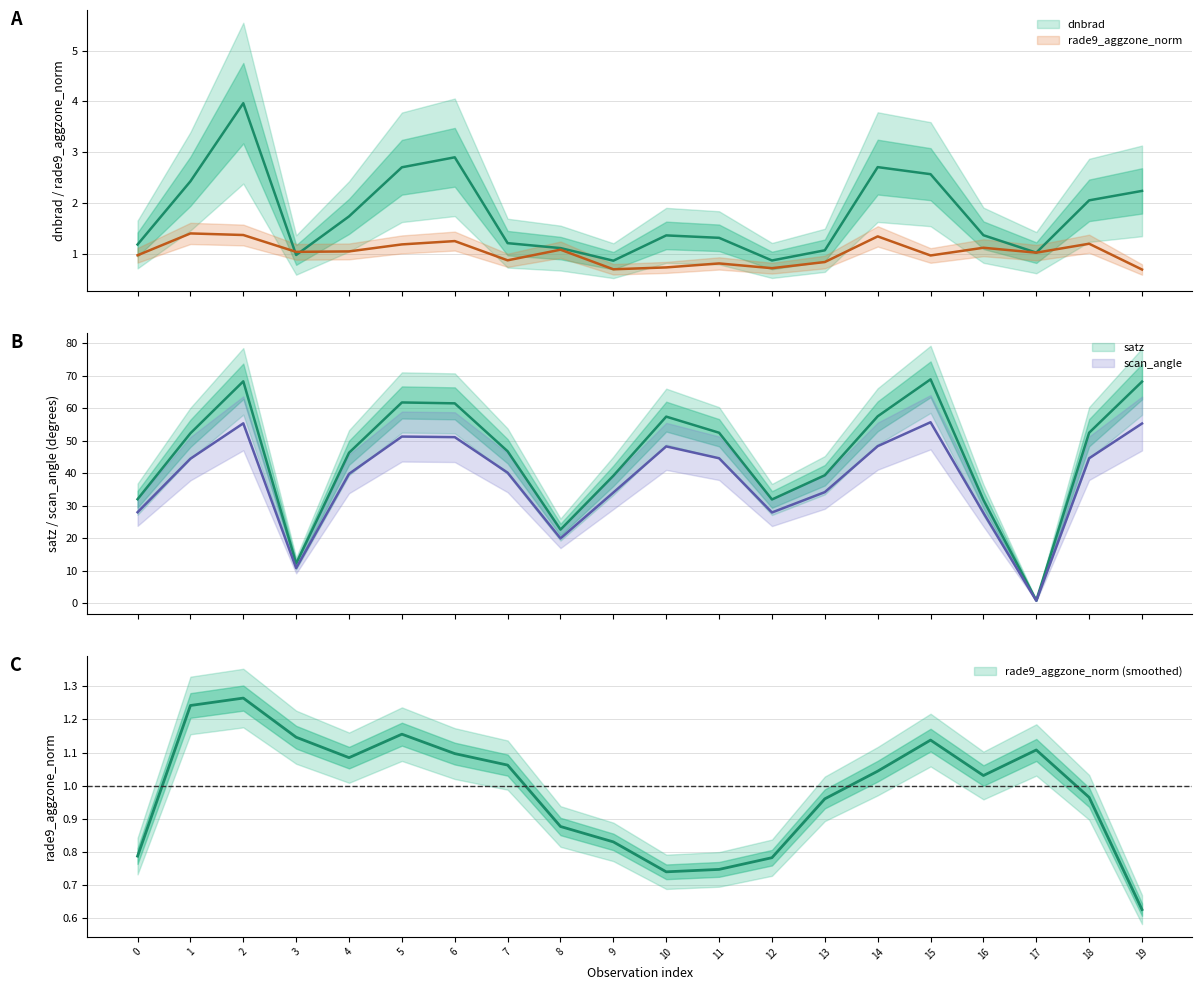

How many values in the rade9_aggzone_norm series exceed 1?

11